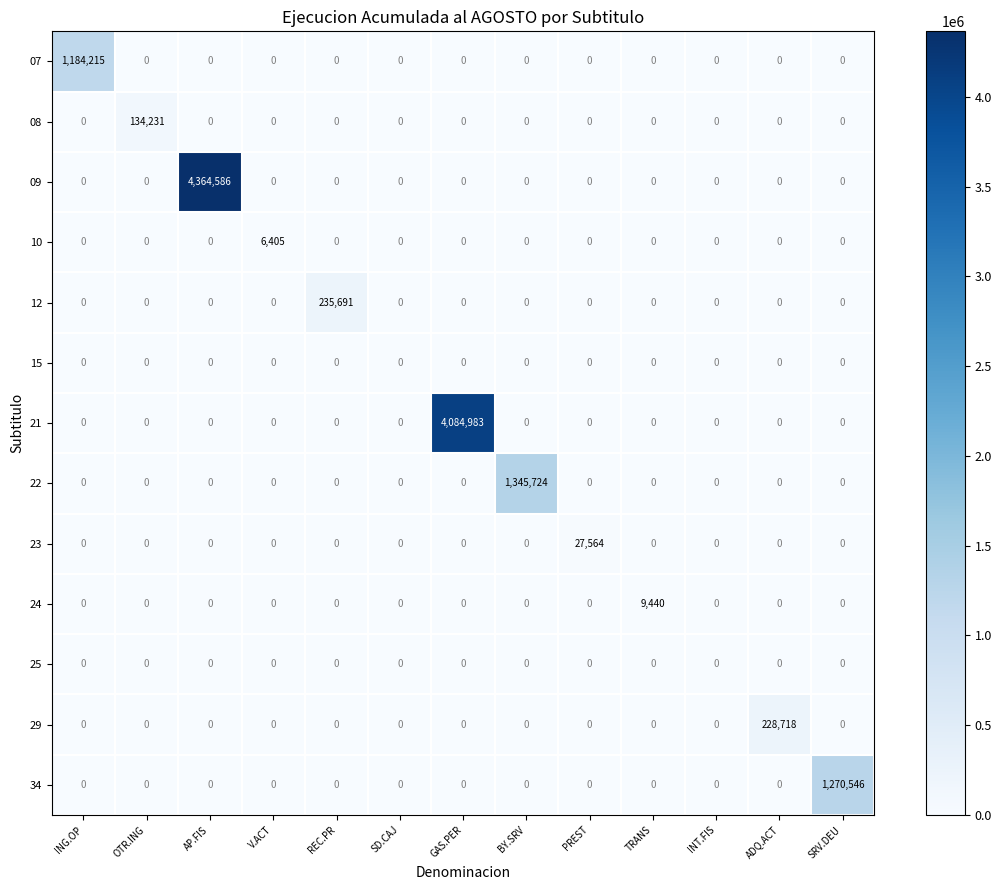

How many categories are shown in the chart?

13